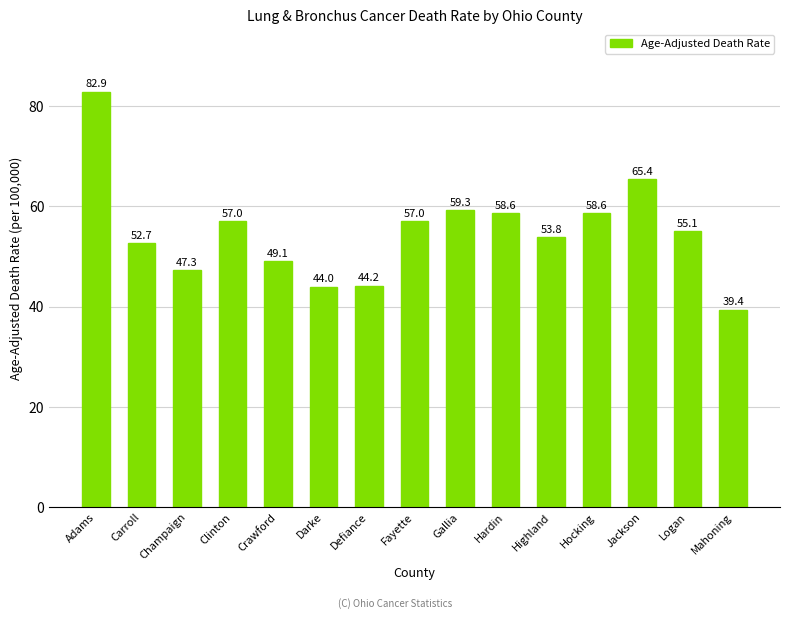

Reading left to right, list all the values displayed in this chart.

82.9	52.7	47.3	57.0	49.1	44.0	44.2	57.0	59.3	58.6	53.8	58.6	65.4	55.1	39.4